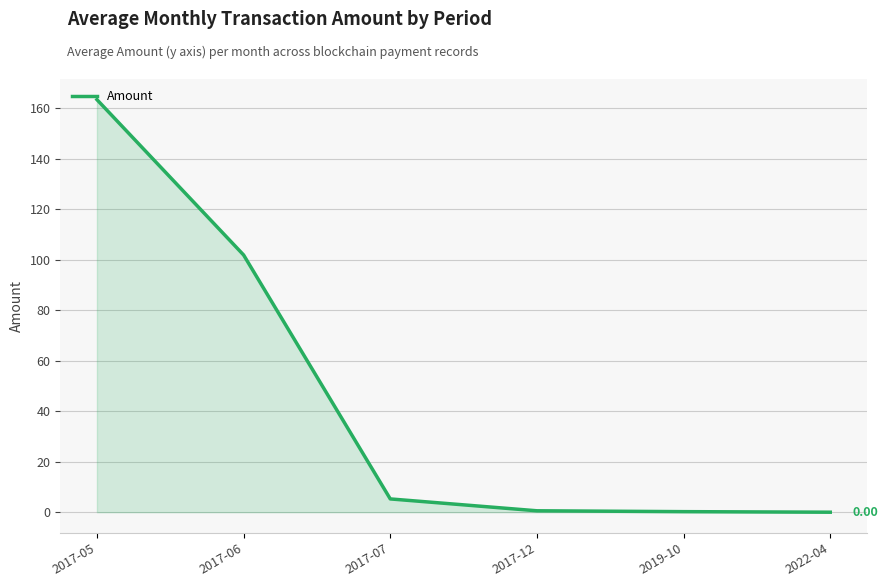

Between 2017-05 and 2017-06, which is larger?

2017-05